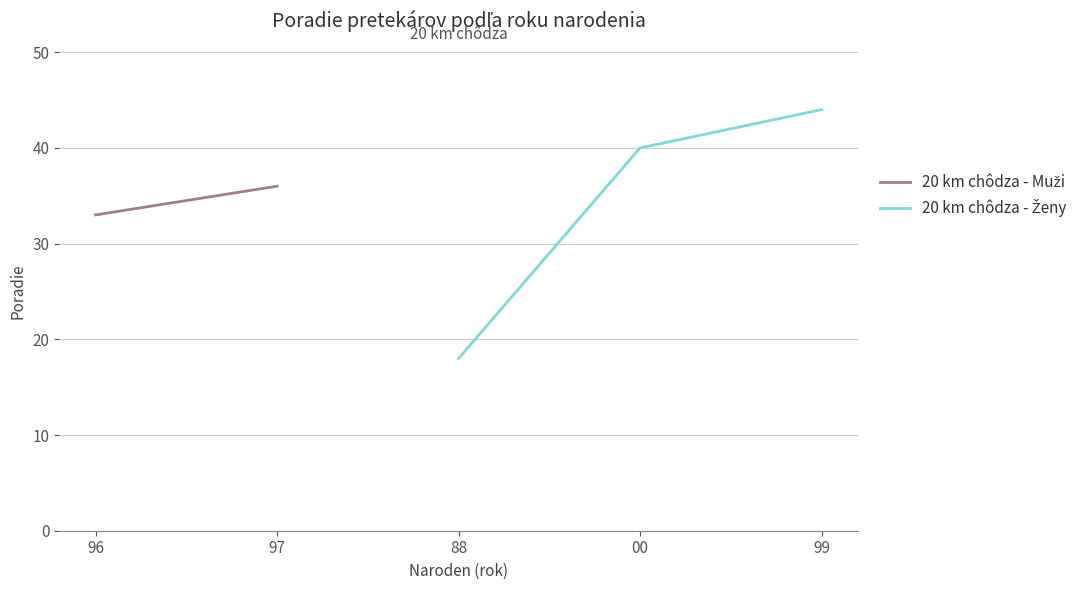

What is the label of the 2nd point from the left?

00